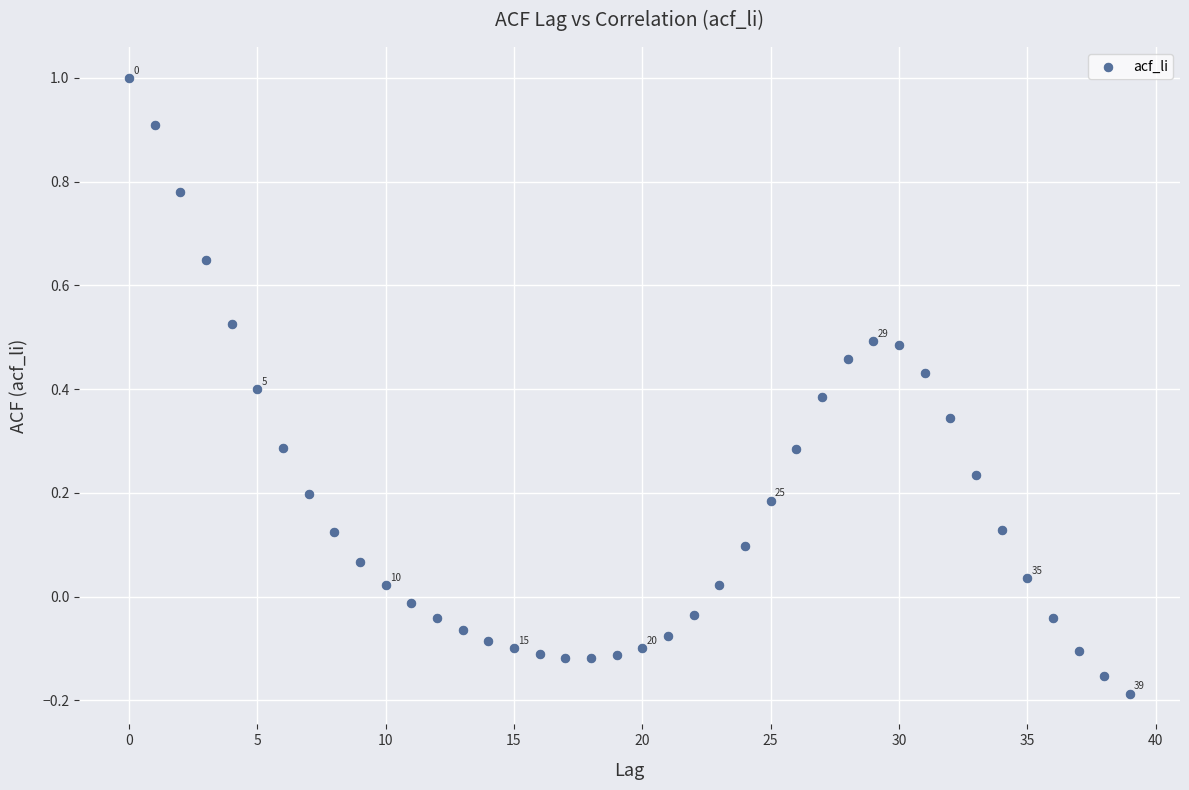

What is the range of Y values (max minus min)?

1.2